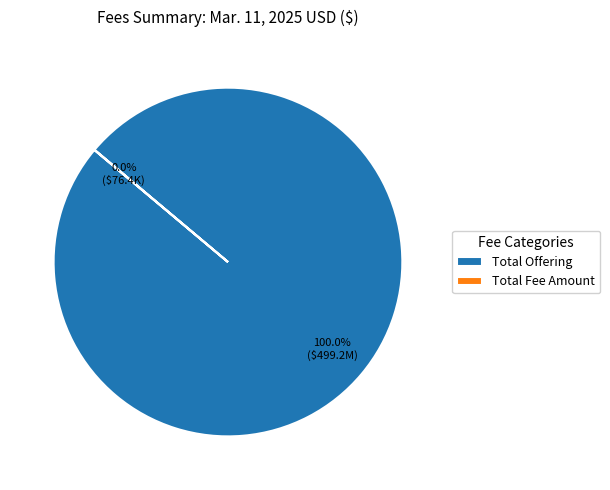

What is the largest slice in the pie chart?

Total Offering